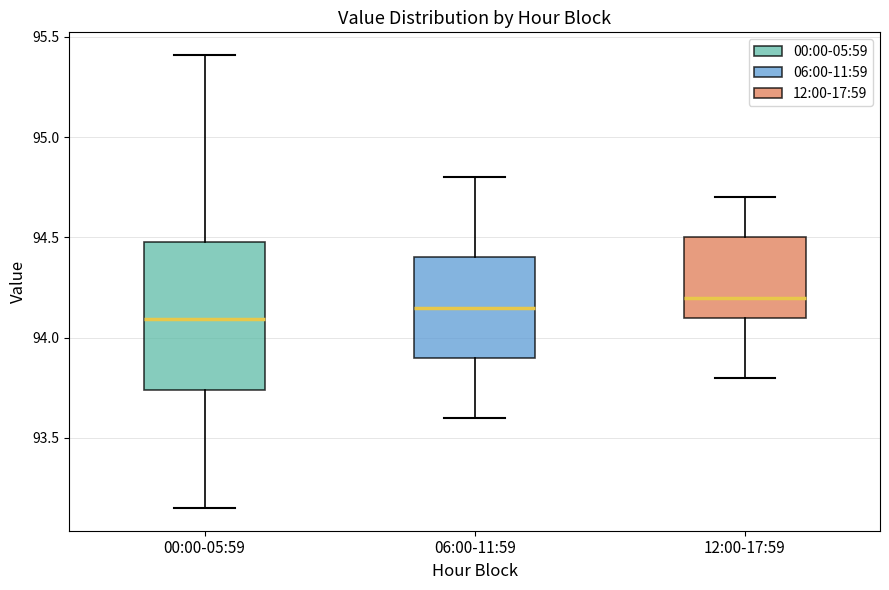

Reading left to right, read every box against the y-axis: the position of its median line, the range the box covers, and the ends of its whiskers. The values are not printed on the chart, so give them approximately, as read against the axis.

00:00-05:59: median 94.10, box 93.75 to 94.50, whiskers 93.15 to 95.40
06:00-11:59: median 94.15, box 93.90 to 94.40, whiskers 93.60 to 94.80
12:00-17:59: median 94.20, box 94.10 to 94.50, whiskers 93.80 to 94.70